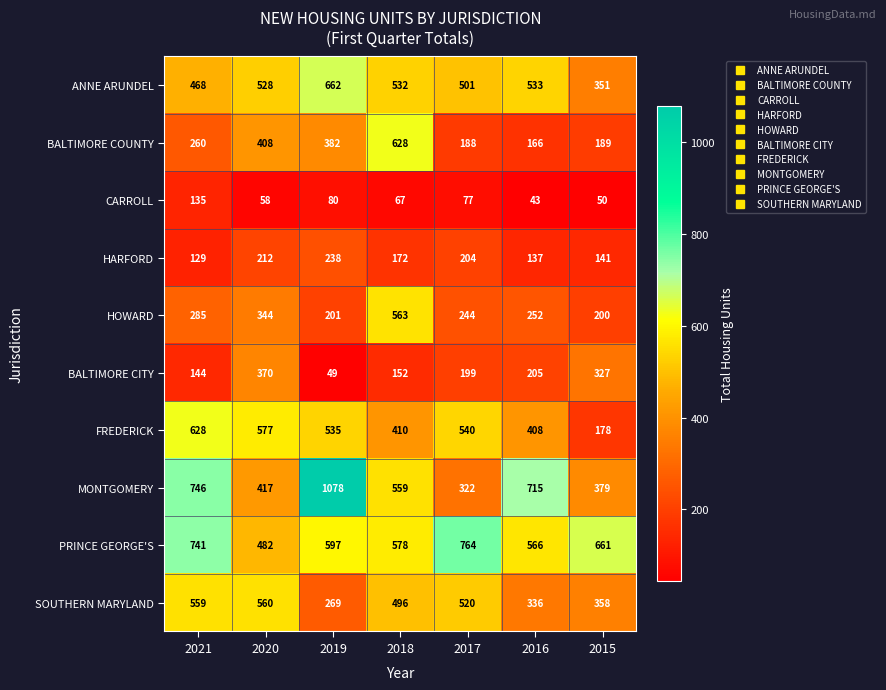

At 2017, list the series in order from largest to smallest.

PRINCE GEORGE'S, FREDERICK, SOUTHERN MARYLAND, ANNE ARUNDEL, MONTGOMERY, HOWARD, HARFORD, BALTIMORE CITY, BALTIMORE COUNTY, CARROLL